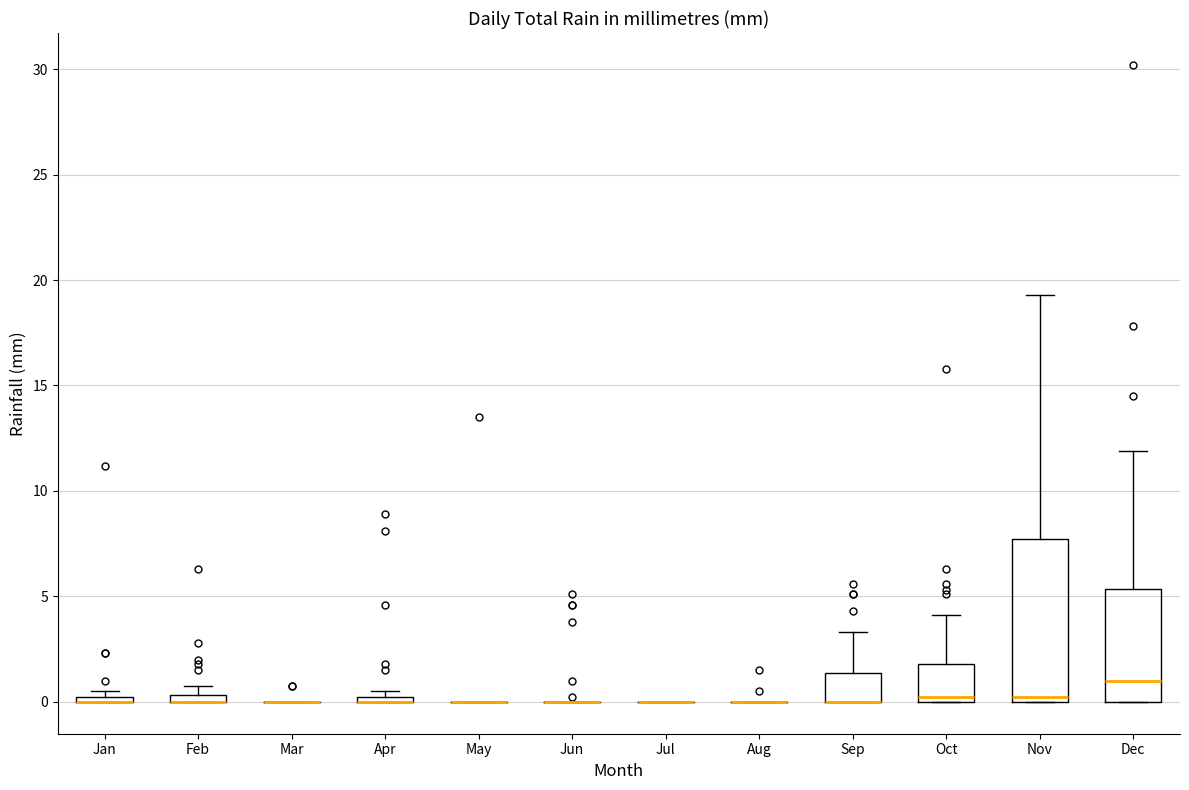

Where does the upper whisker of the box for Sep end on the y-axis? The values are not printed on the chart, so give them approximately, as read against the axis.

3.5